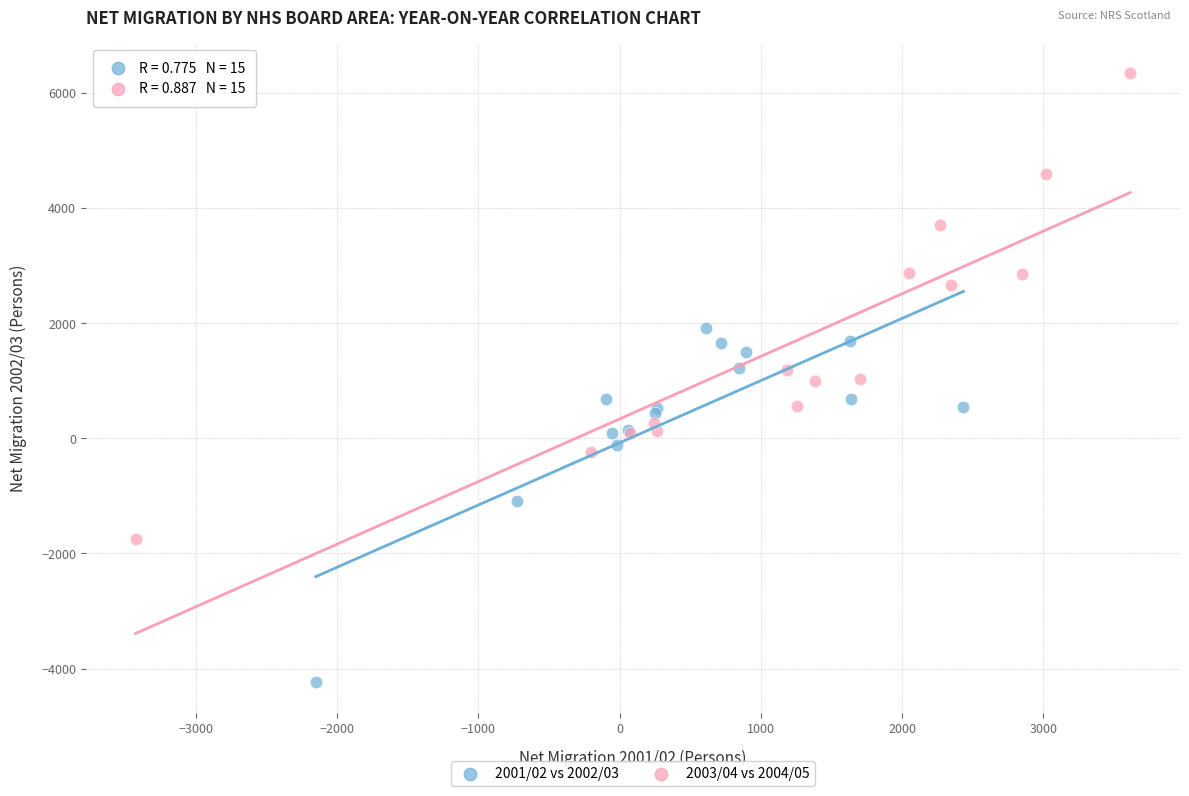

Which series has the widest spread of Y values?

2003/04 vs 2004/05